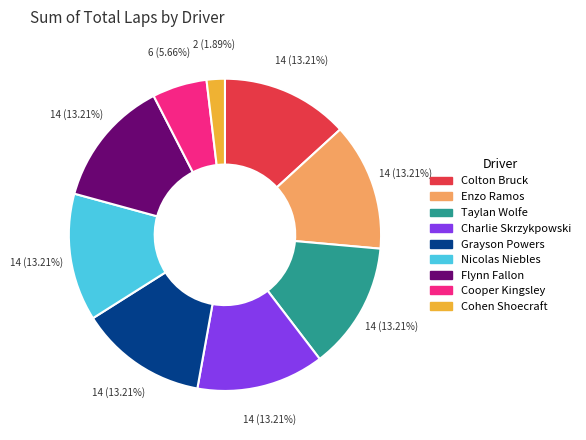

Is it true that Nicolas Niebles is 13% of the pie?

True